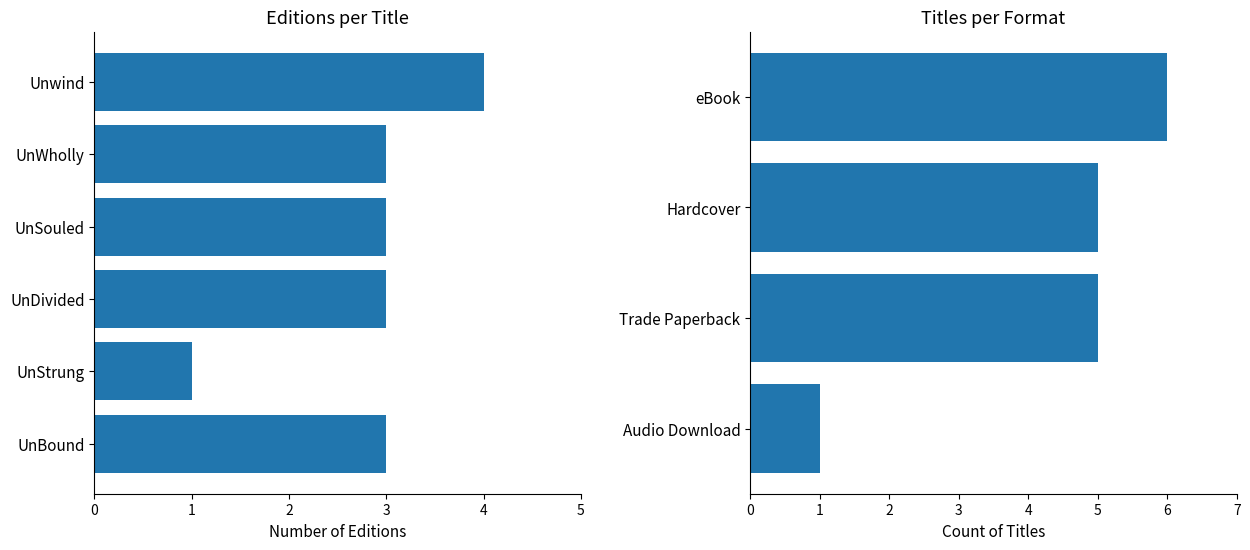

What is the label of the 3rd bar from the right?

UnDivided